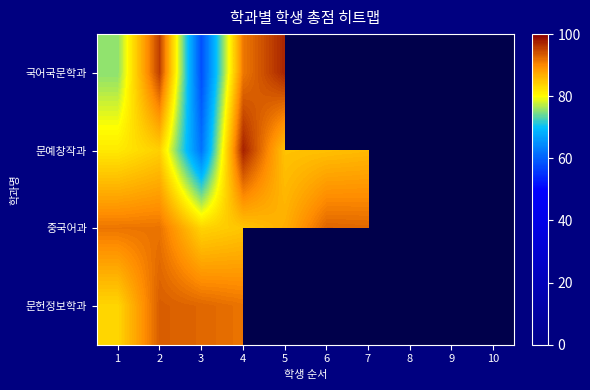

Is it true that 문헌정보학과 equals 138.9 at 4?

False